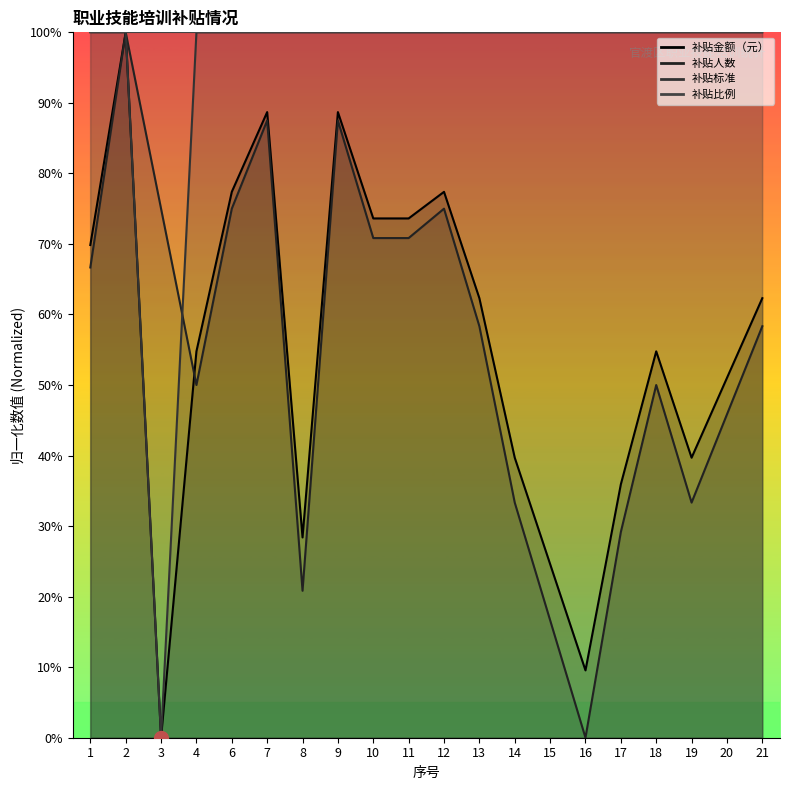

In 补贴人数, how many points are lower than both neighbors (excluding endpoints)?

4